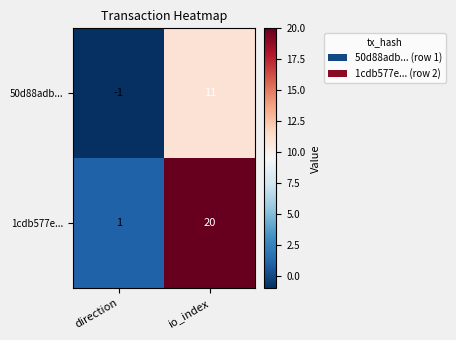

How many values in 50d88adb... are above zero?

1